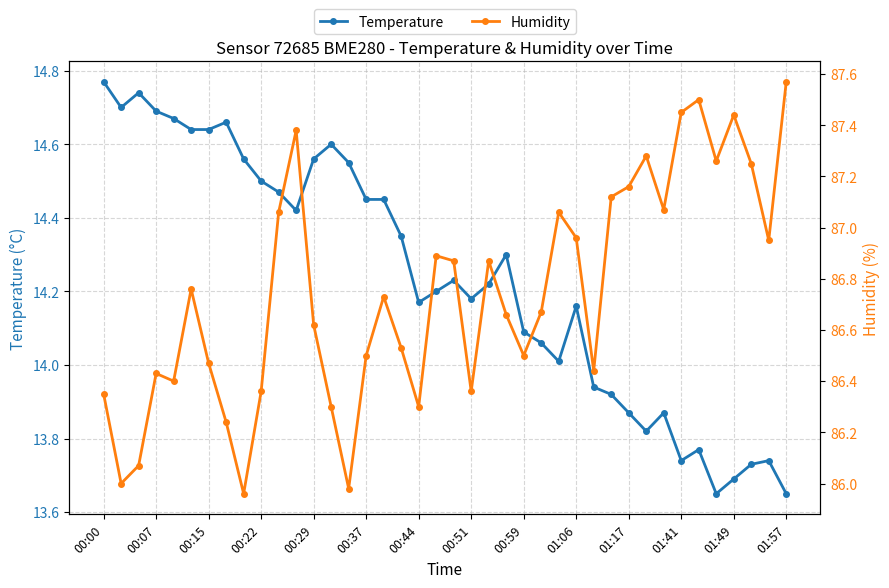

True or false: Temperature has more than 2 interior local peaks.

True